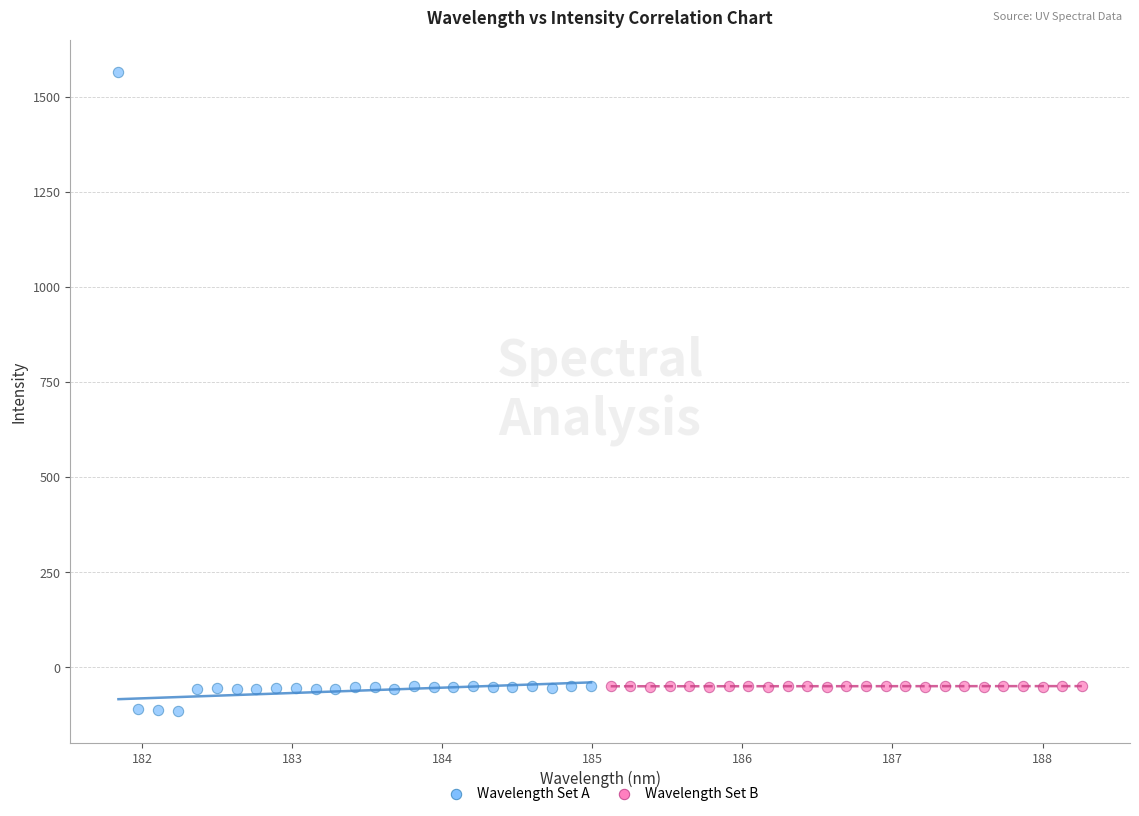

Which series has the widest spread of Y values?

Wavelength Set A